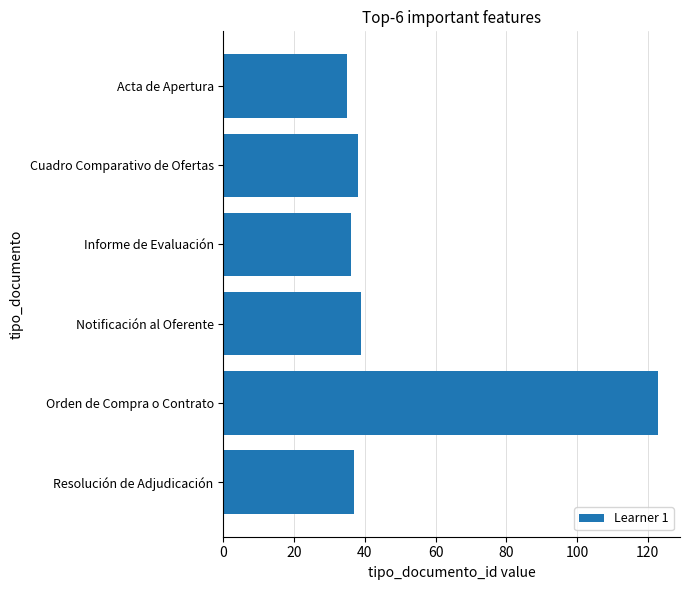

True or false: the data shows 38 at Cuadro Comparativo de Ofertas.

True